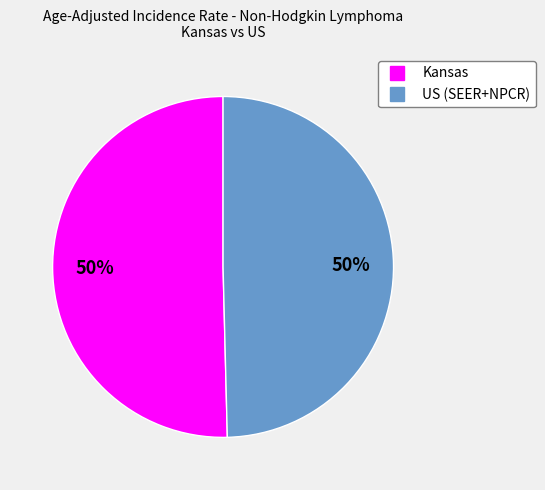

The Kansas slice represents 50% of the pie. True or false?

True